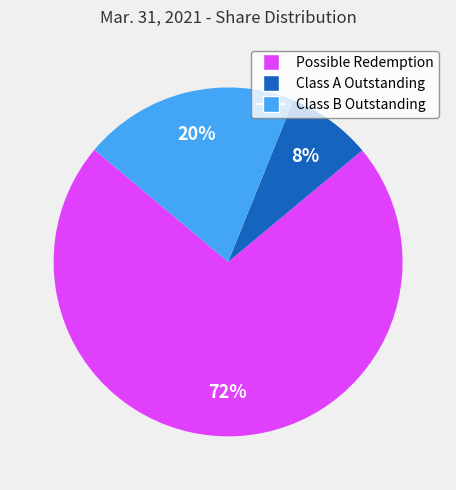

Does any single category account for the majority?

Yes